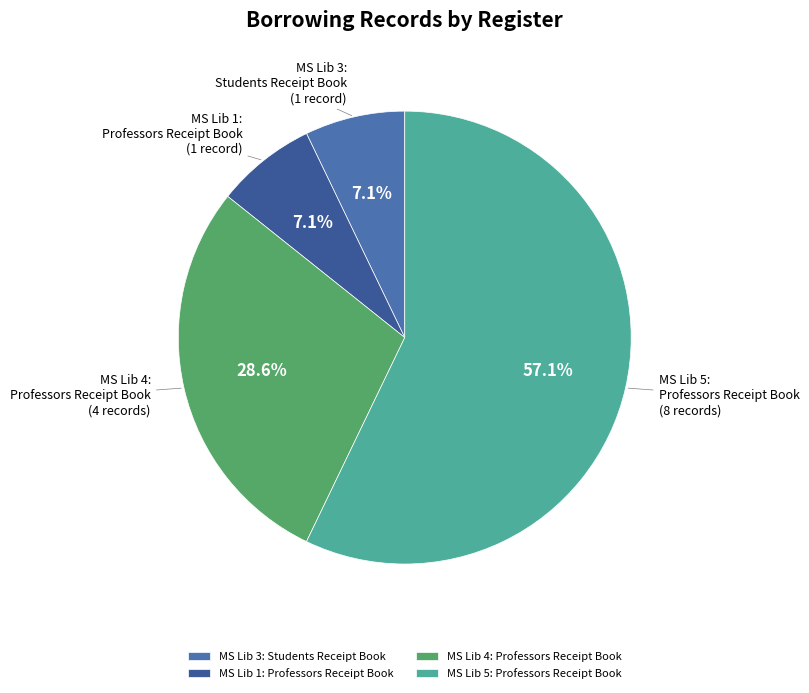

What portion of the pie excludes MS Lib 3: Students Receipt Book?

92.9%